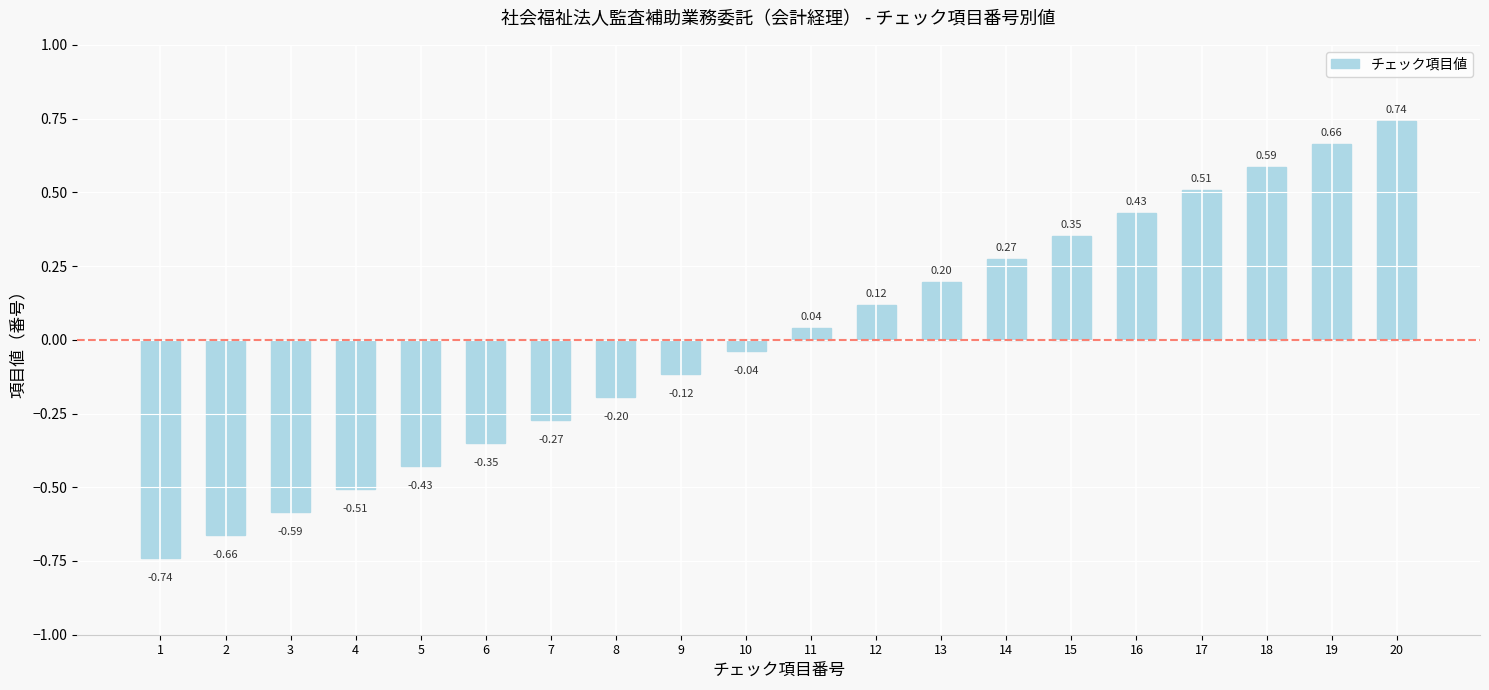

What is the change in value from 7 to 13?

+0.5